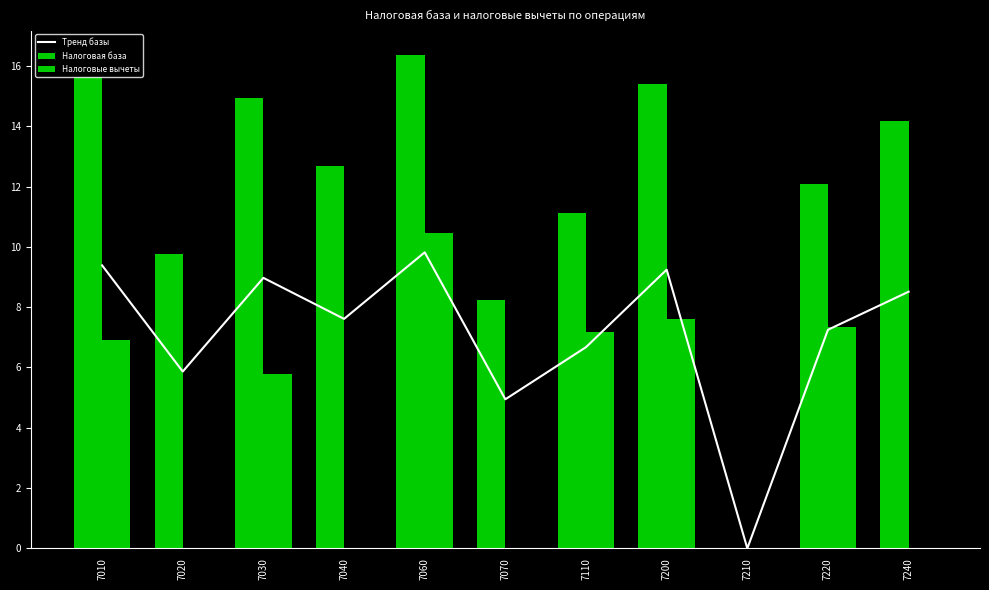

Is the value of Тренд базы at 7110 greater than the value of Налоговые вычеты at 7020?

Yes